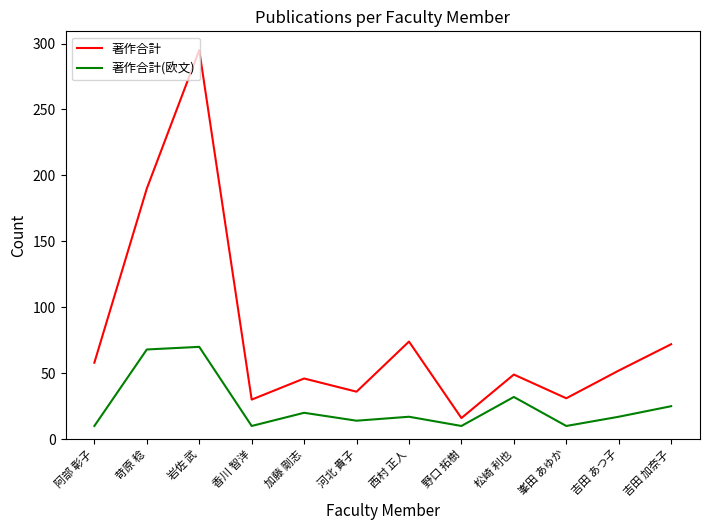

Which series has the largest range (max minus min)?

著作合計